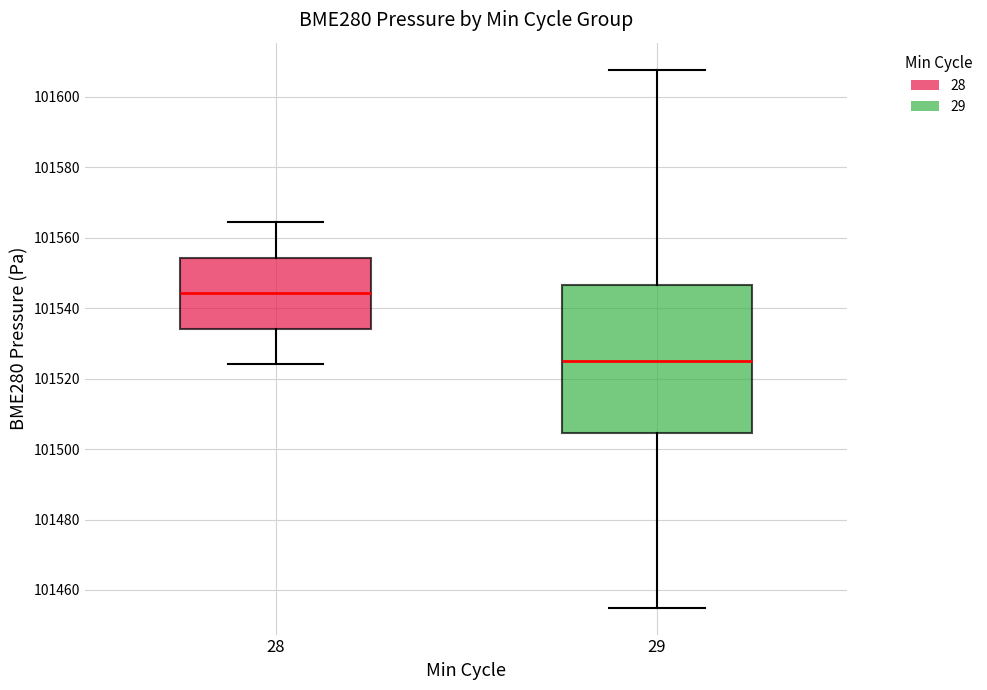

Comparing the boxes themselves (not the whiskers), which one is the tallest?

29